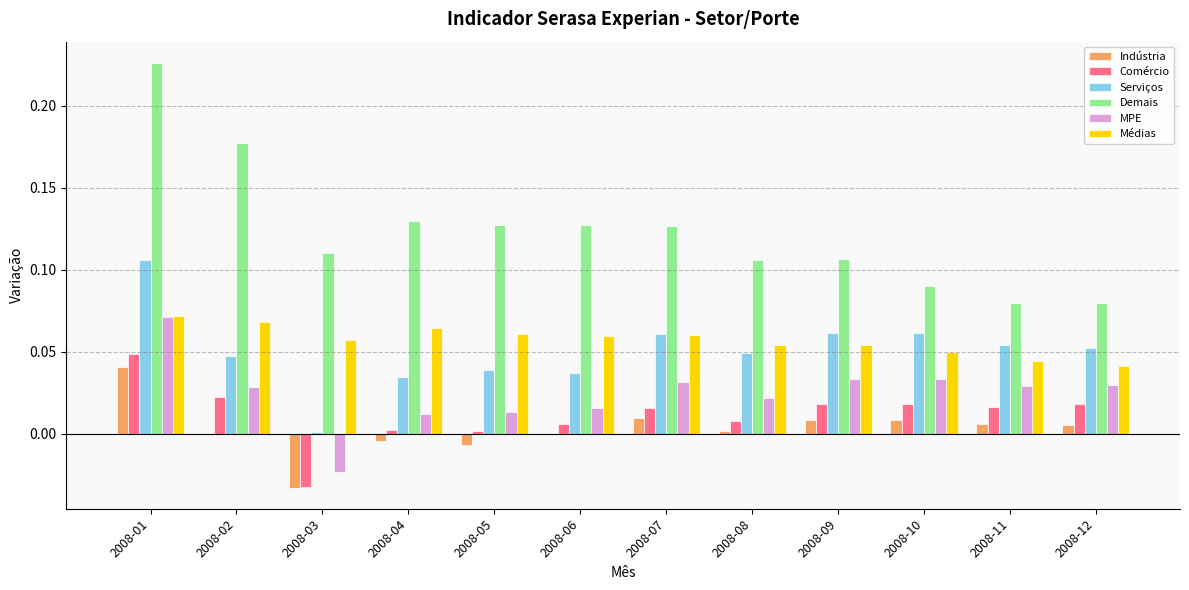

True or false: Comércio has a value of 0.0 at 2008-01.

True